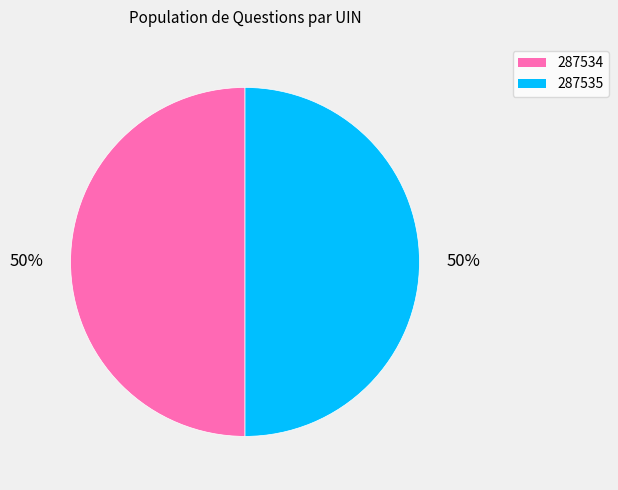

Approximately how many times larger is the value at 287534 compared to 287535?

1.0